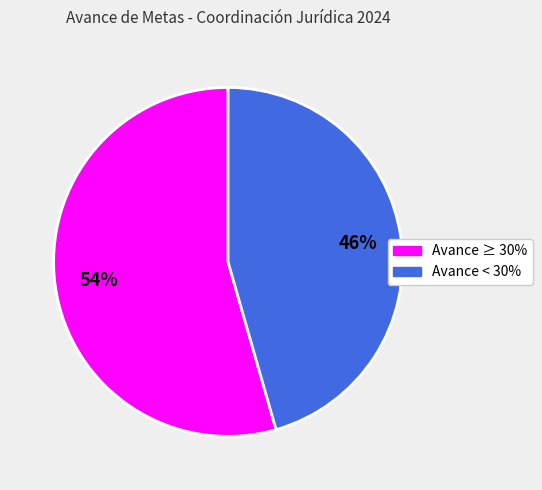

To the nearest percent, what is the average slice percentage?

50%